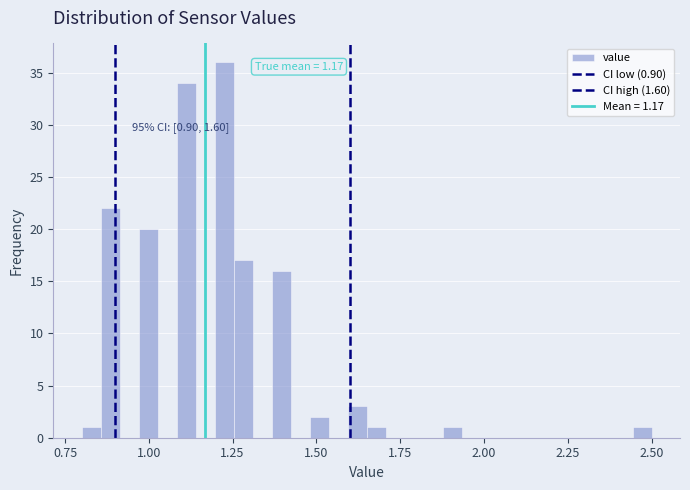

Read against the x-axis, roughly where is the centre of the tallest bar?

1.25